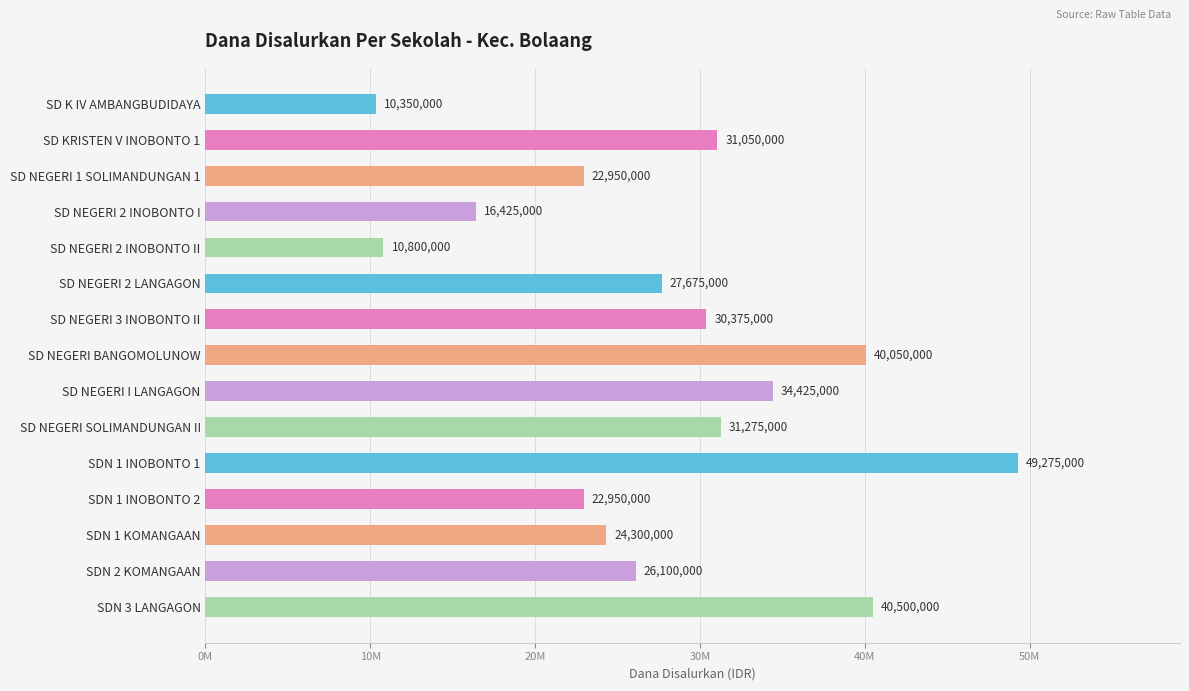

Are the bars horizontal?

Yes